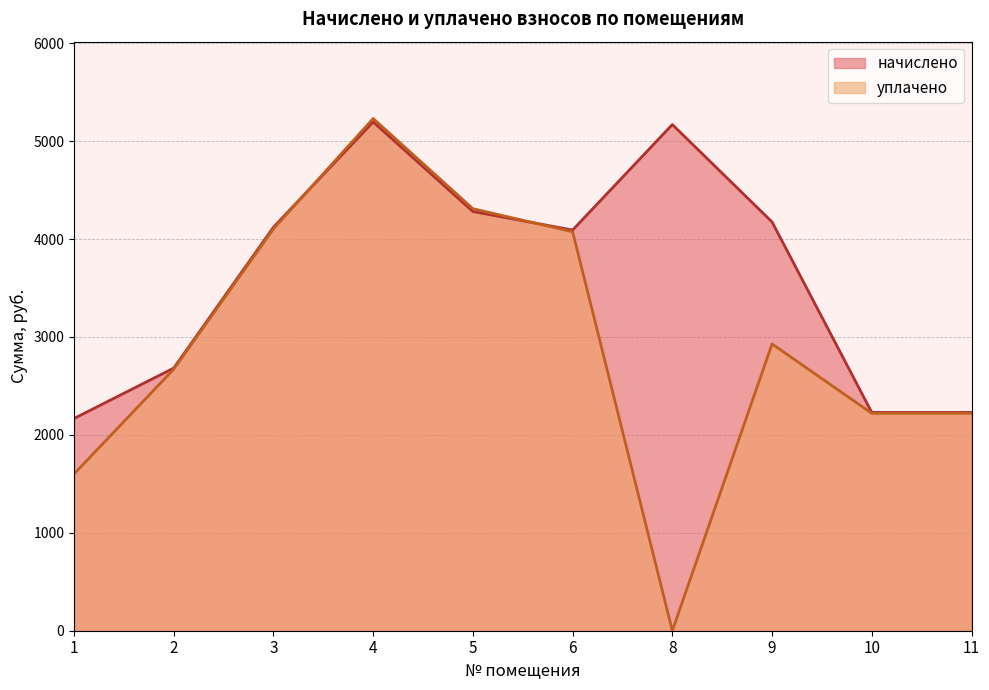

Reading left to right, what are all the values shown in this chart?

начислено: 2167.5	2682.6	4121.7	5196.6	4281.6	4092.4	5169.9	4175.0	2229.7	2229.7
уплачено: 1600.5	2671.2	4104.1	5231.5	4310.4	4074.9	0.0	2928.9	2220.1	2220.1